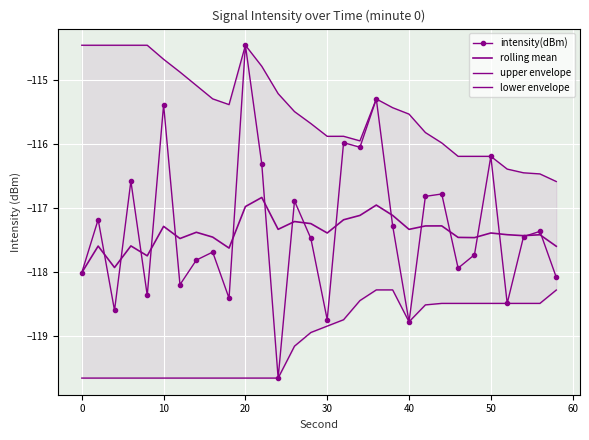

Which series has the widest spread of values?

intensity(dBm)